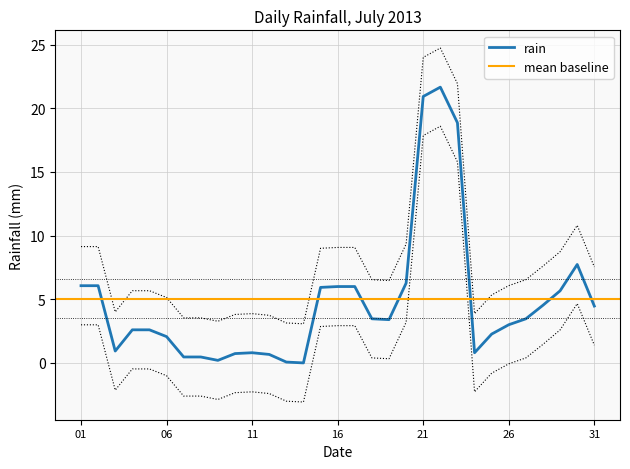

True or false: rain has a value of 9.0 at 16.

False